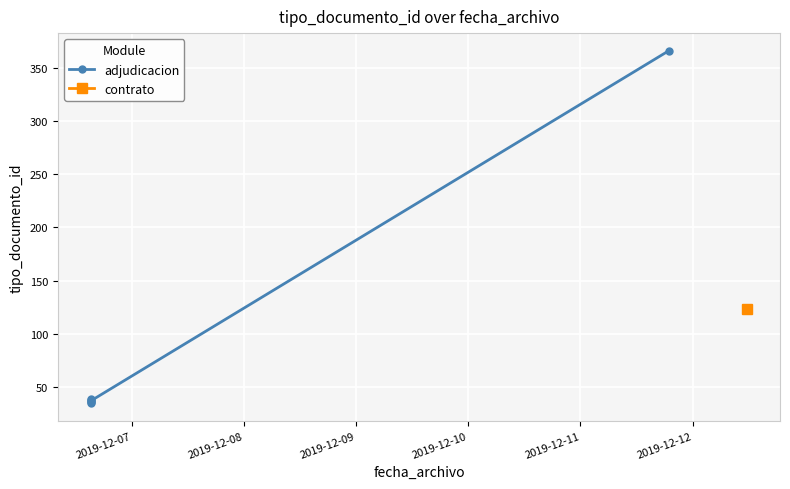

How many data points are above 38?

2